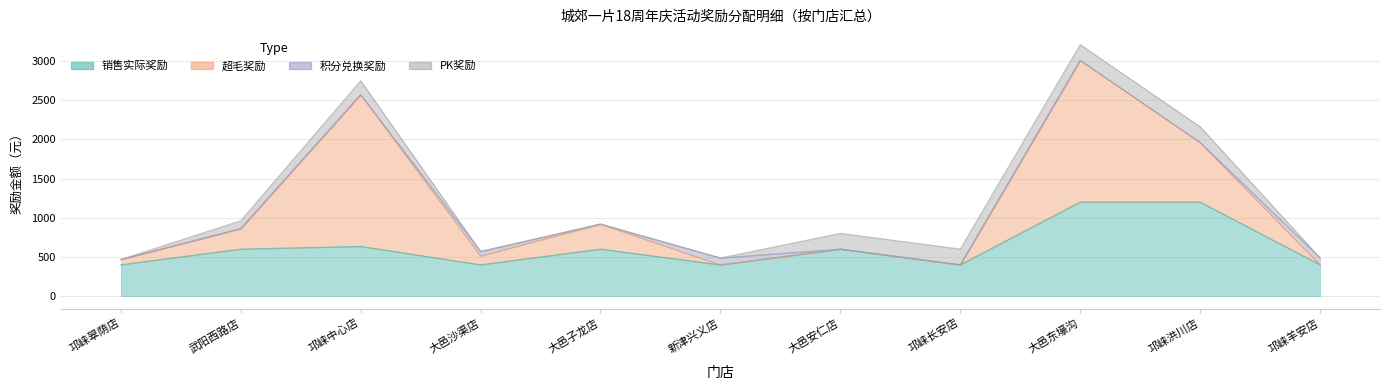

Which series changed the most between 武阳西路店 and 邛崃洪川店?

销售实际奖励